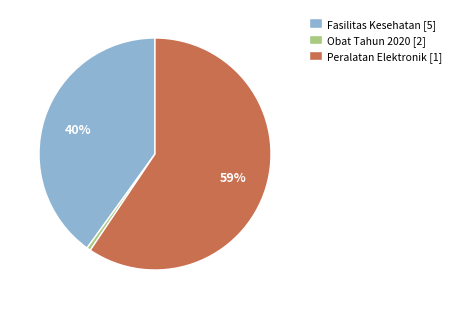

The Peralatan Elektronik [1] slice represents 59% of the pie. True or false?

True